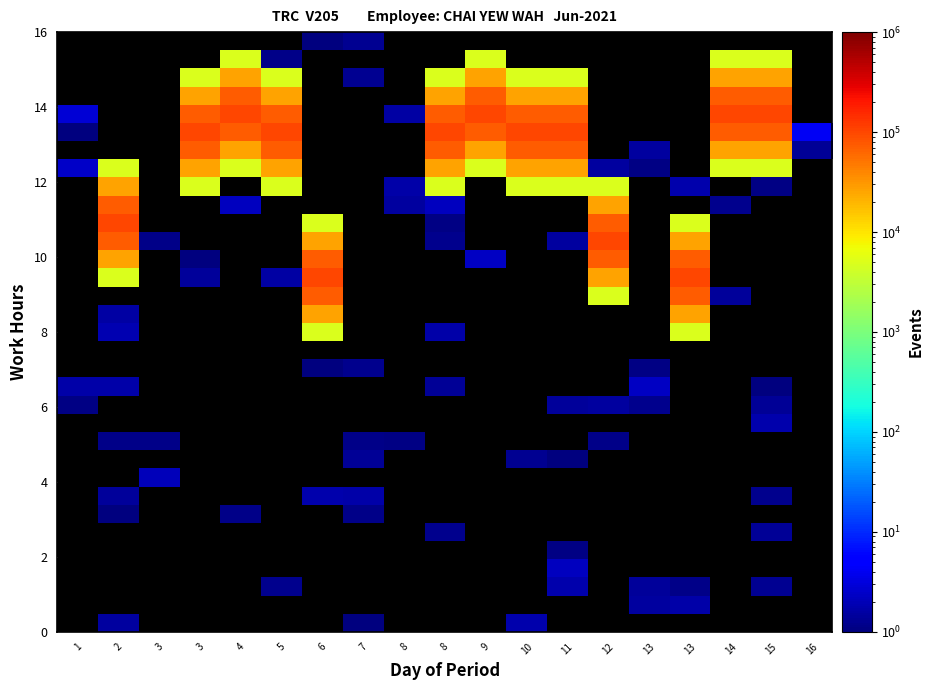

How many series are shown in this chart?

33